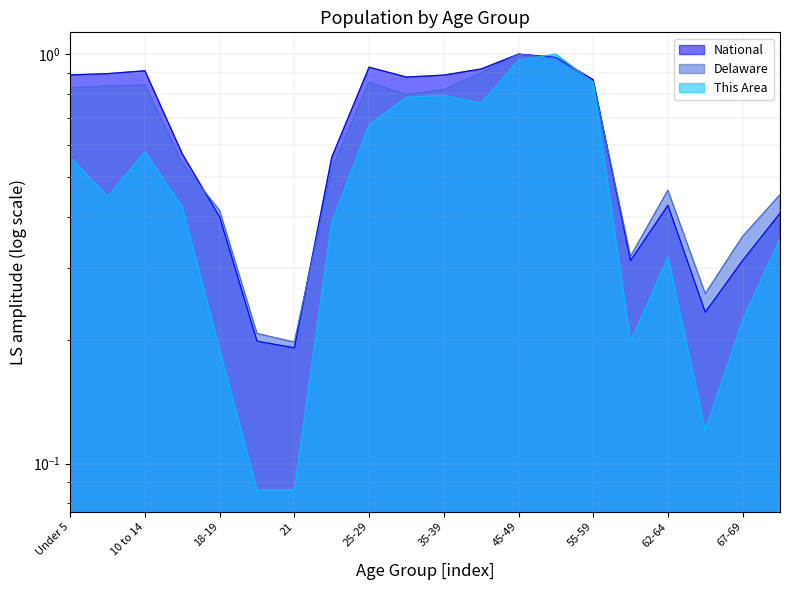

What are all the series names shown in the legend?

This Area, Delaware, National